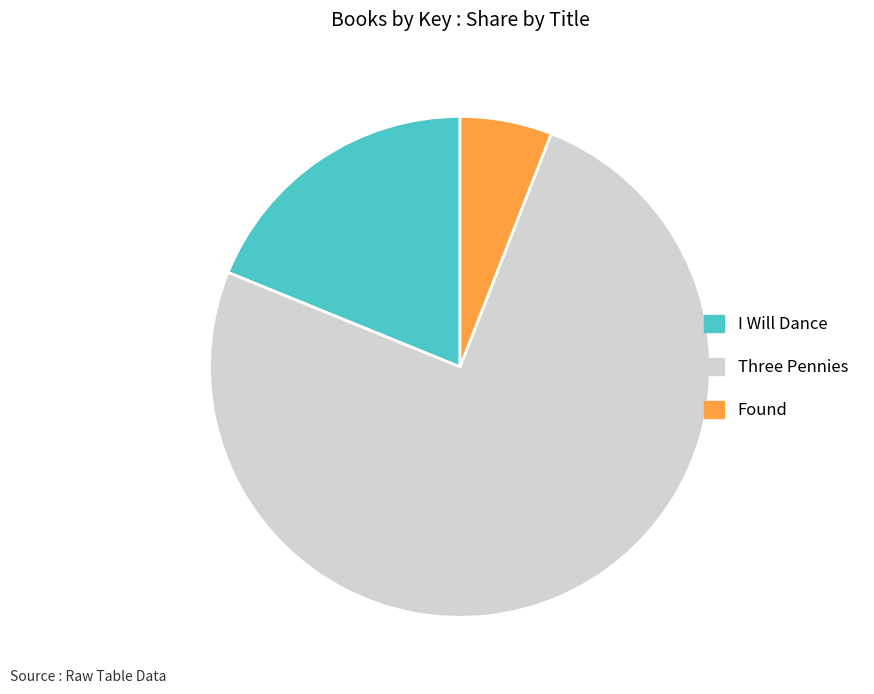

Approximately how many times larger is the value at I Will Dance compared to Found?

3.2